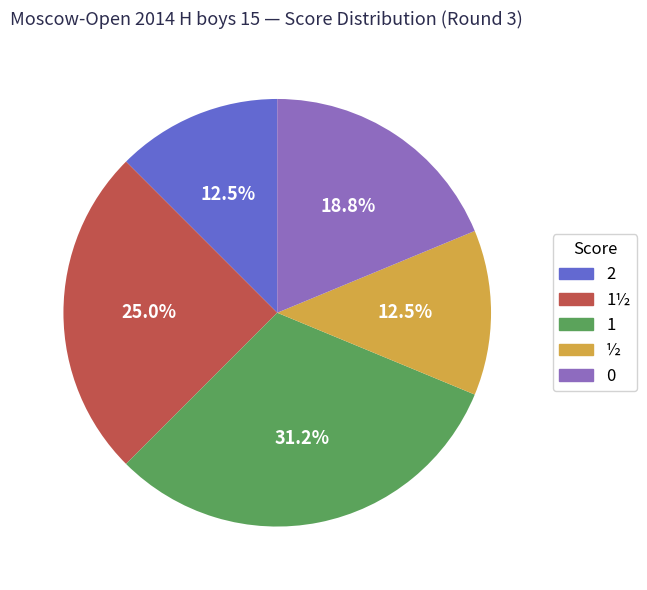

To the nearest percent, what is the difference between the largest and smallest slice percentages?

19%